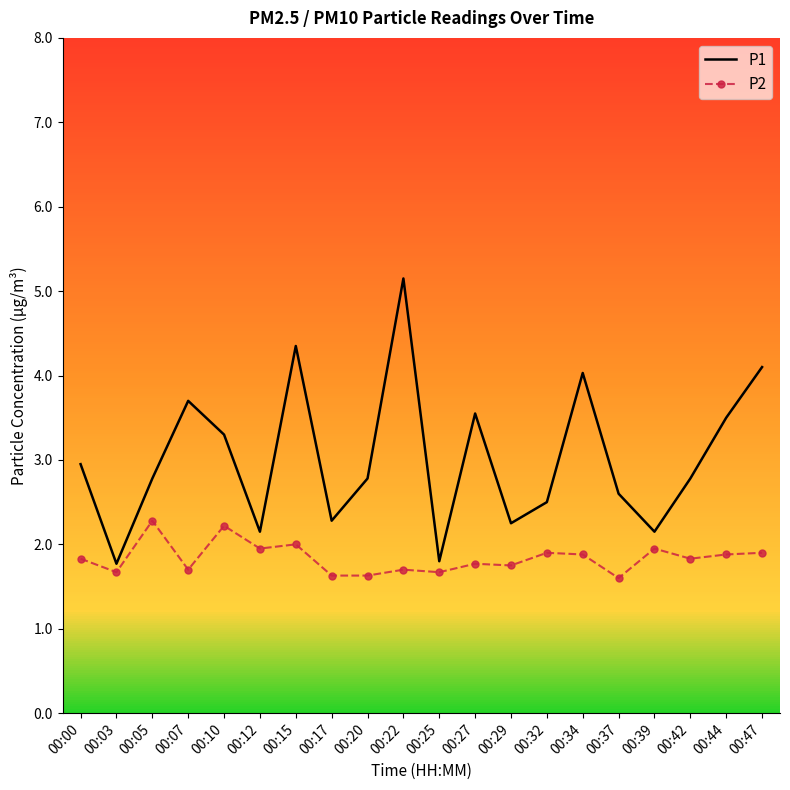

Which series has the widest spread of values?

P1